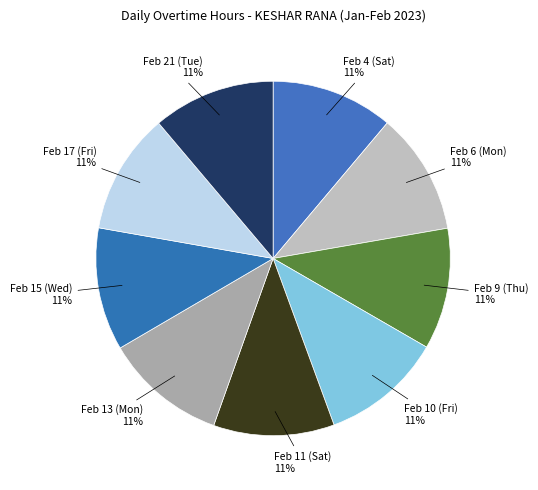

To the nearest percent, what portion does Feb 21 (Tue) represent?

11%